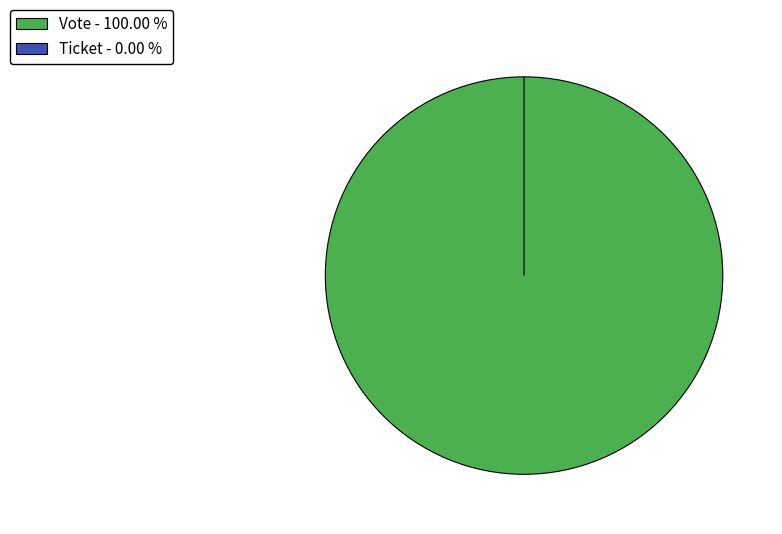

What is the change in value from Vote to Ticket?

-1